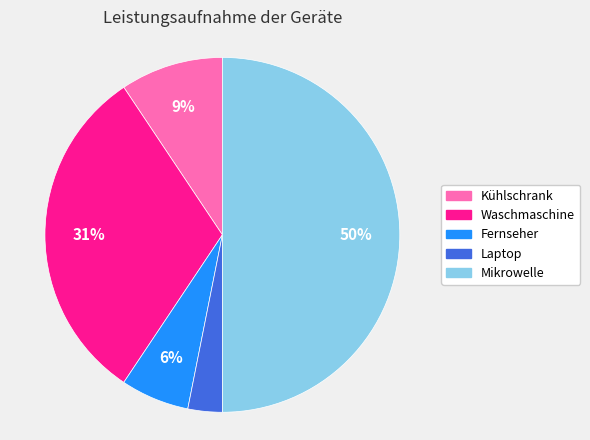

To the nearest percent, what is the difference between the largest and smallest slice percentages?

47%